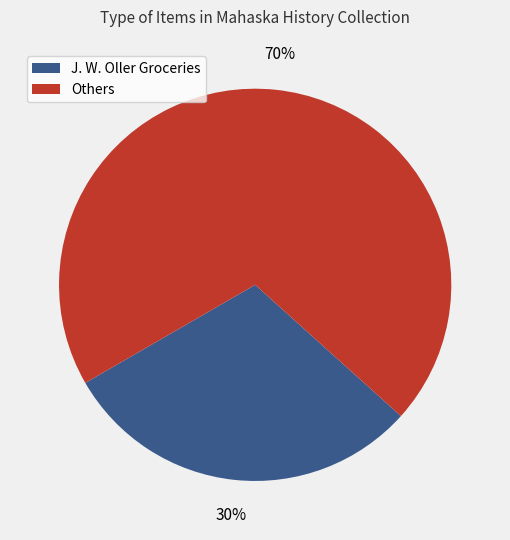

Is there a majority slice in this chart?

Yes